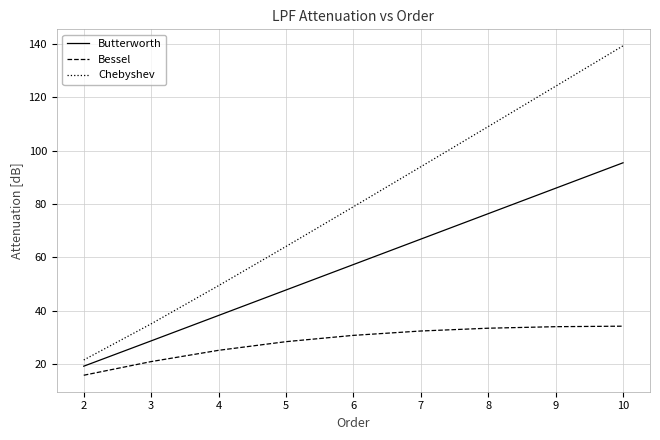

What is the approximate value of Butterworth at 10?

95.4